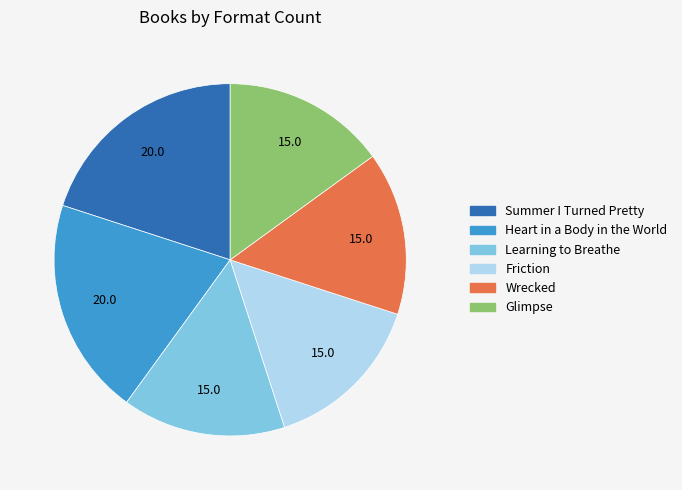

Is it true that Wrecked is 15% of the pie?

True